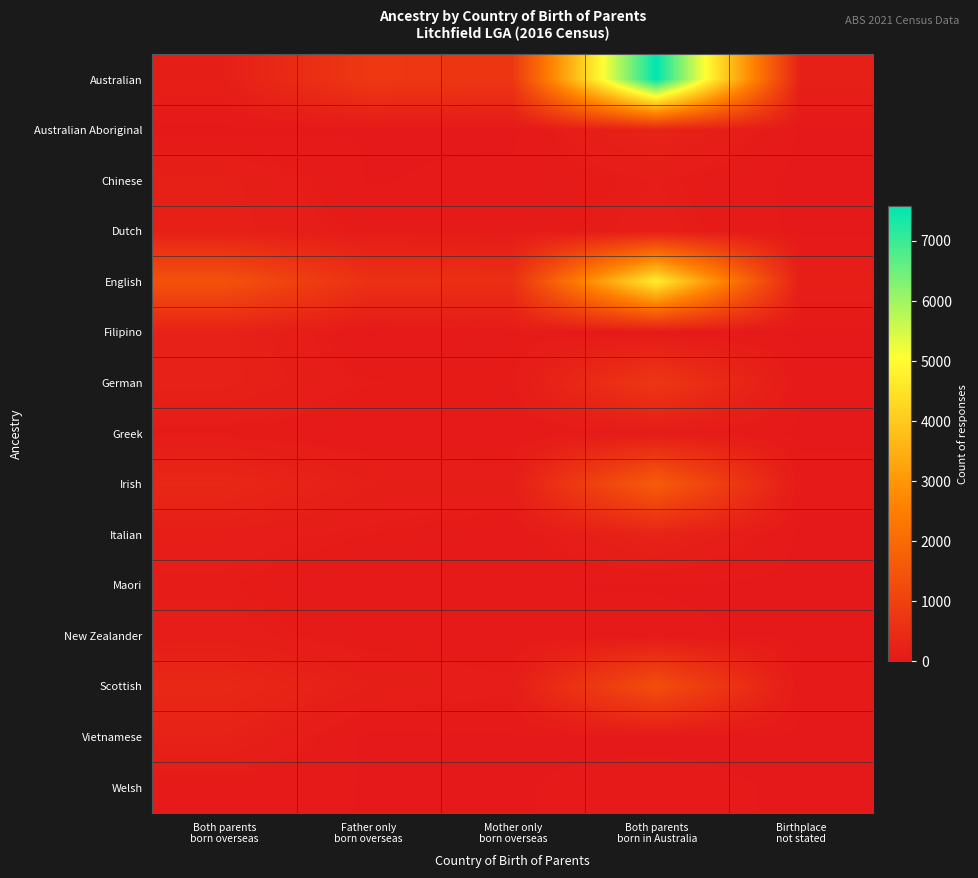

How many series are shown in this chart?

15